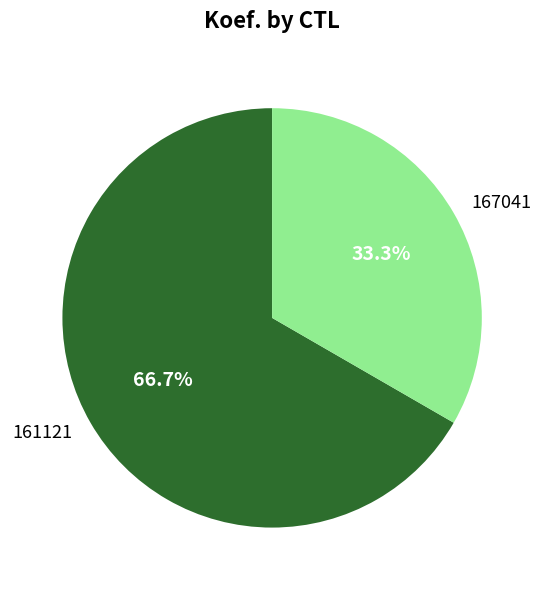

Is there any slice that represents more than half of the pie?

Yes